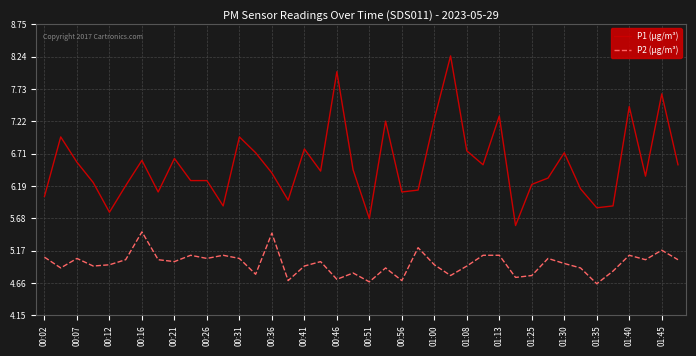

Which series has the widest spread of values?

P1 (µg/m³)